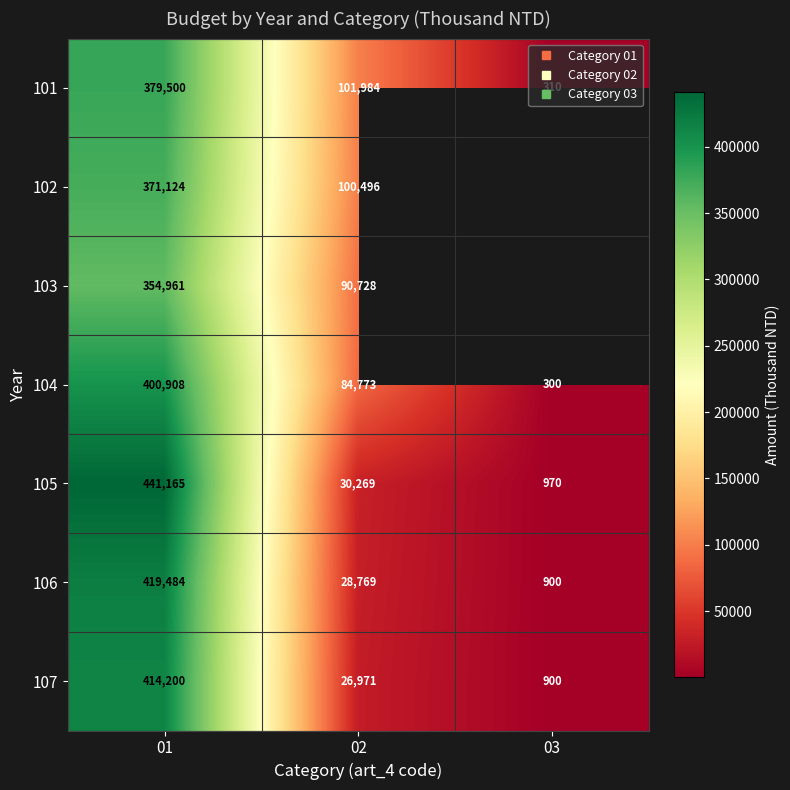

At which label does 103 reach its minimum?

02